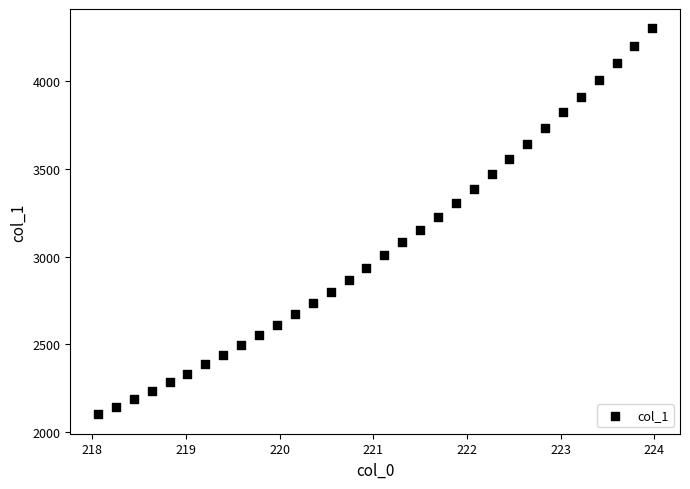

What is the range of X values (max minus min)?

5.9